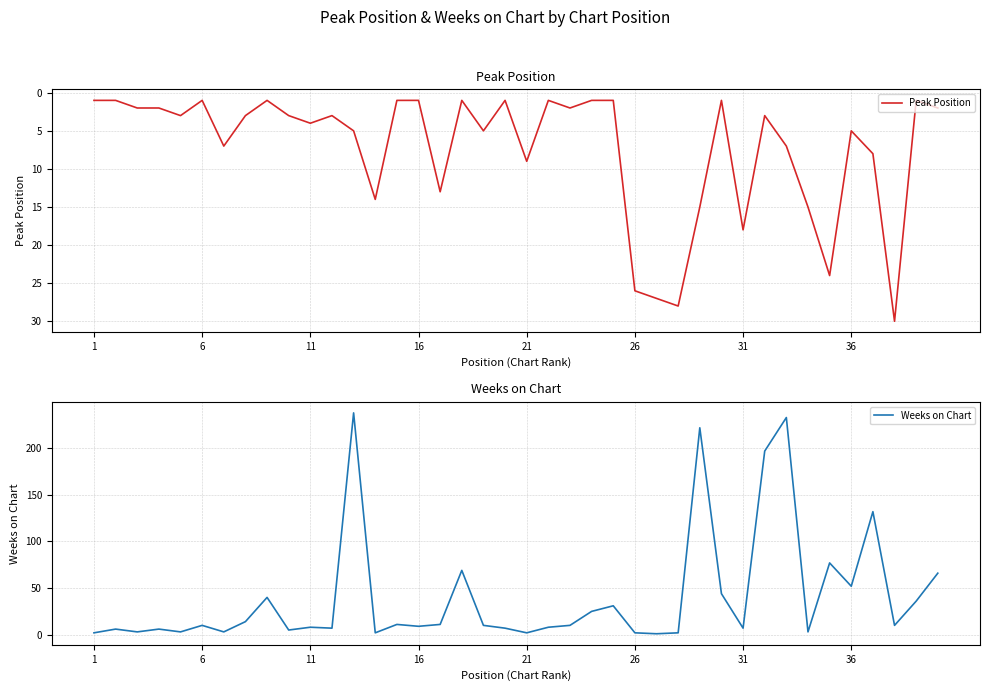

List the series in order of their overall mean, lowest first.

Peak Position, Weeks on Chart